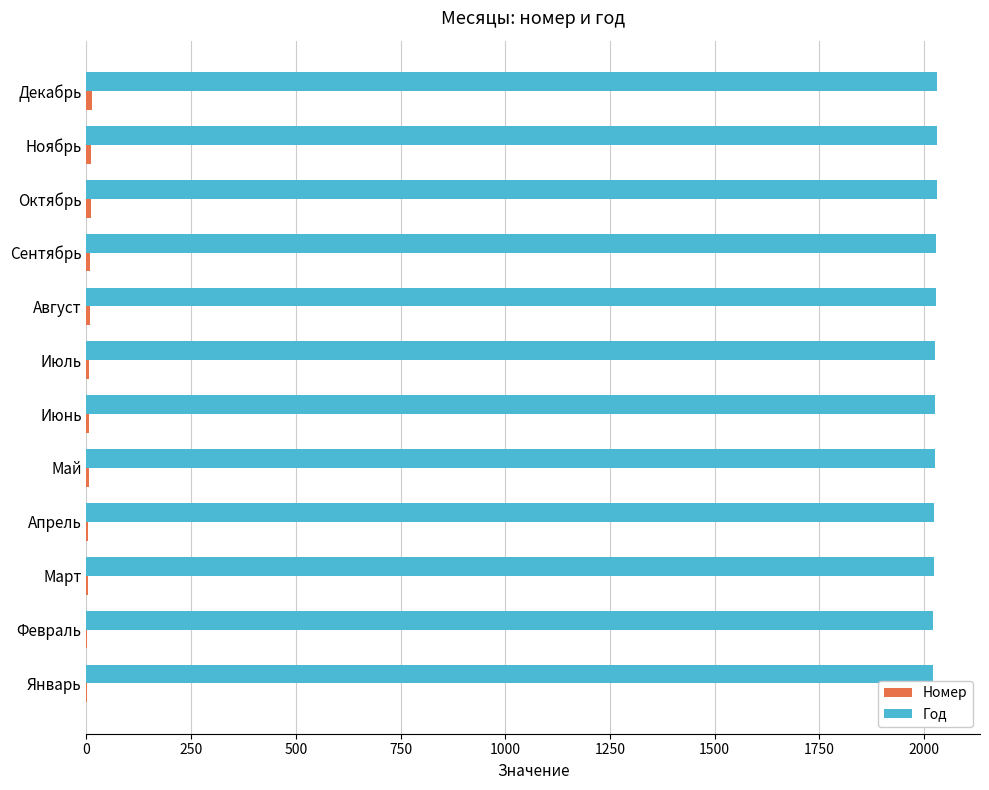

What is the highest value of the Год series?

2032